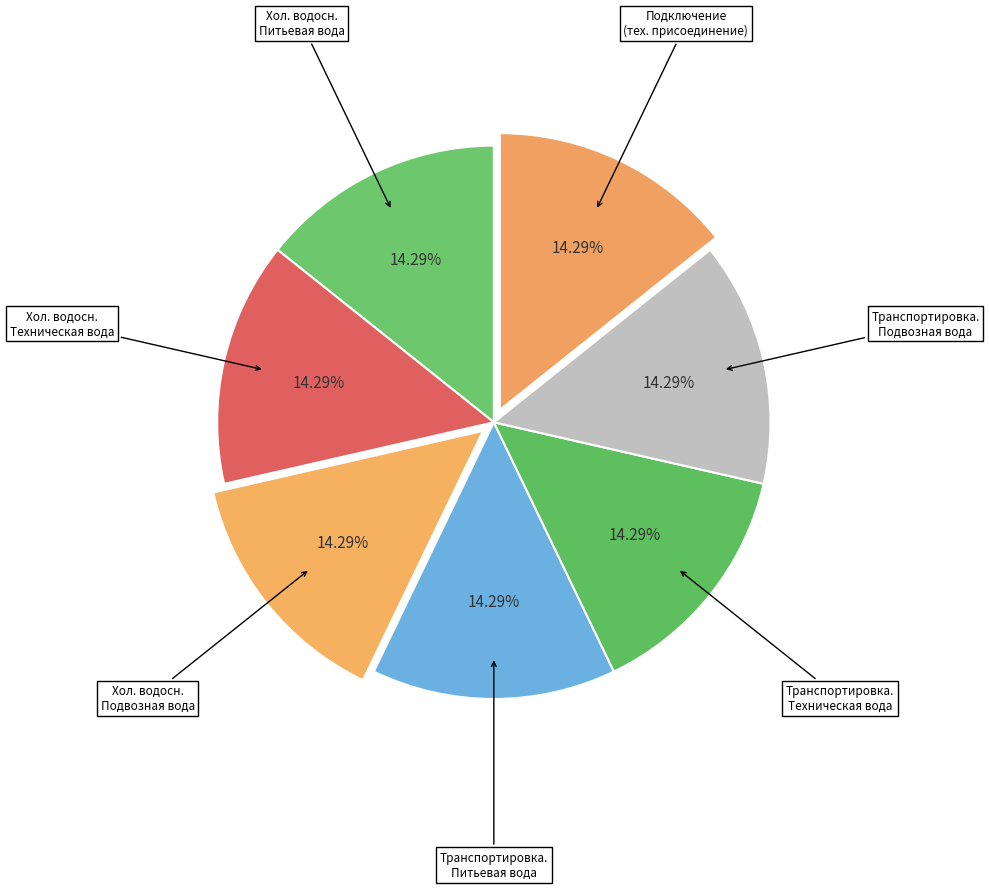

To the nearest percent, what is the average slice percentage?

14%